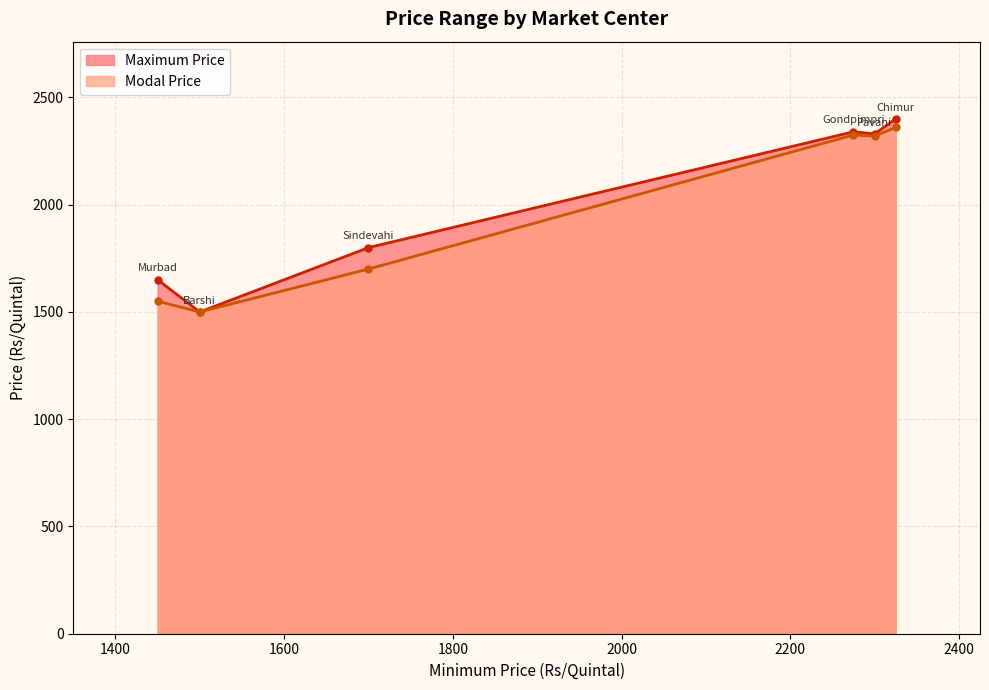

True or false: Modal Price and Maximum Price cross at least once.

False